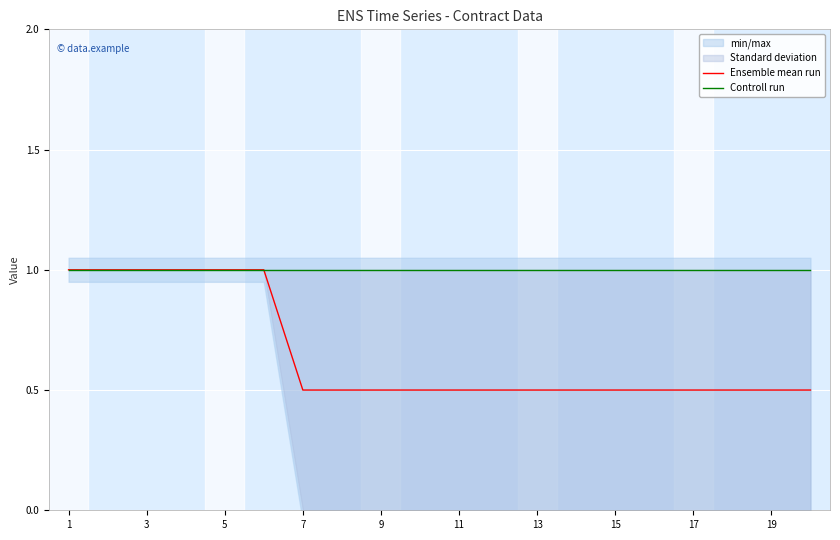

Which category has the highest value in the Controll run series?

1